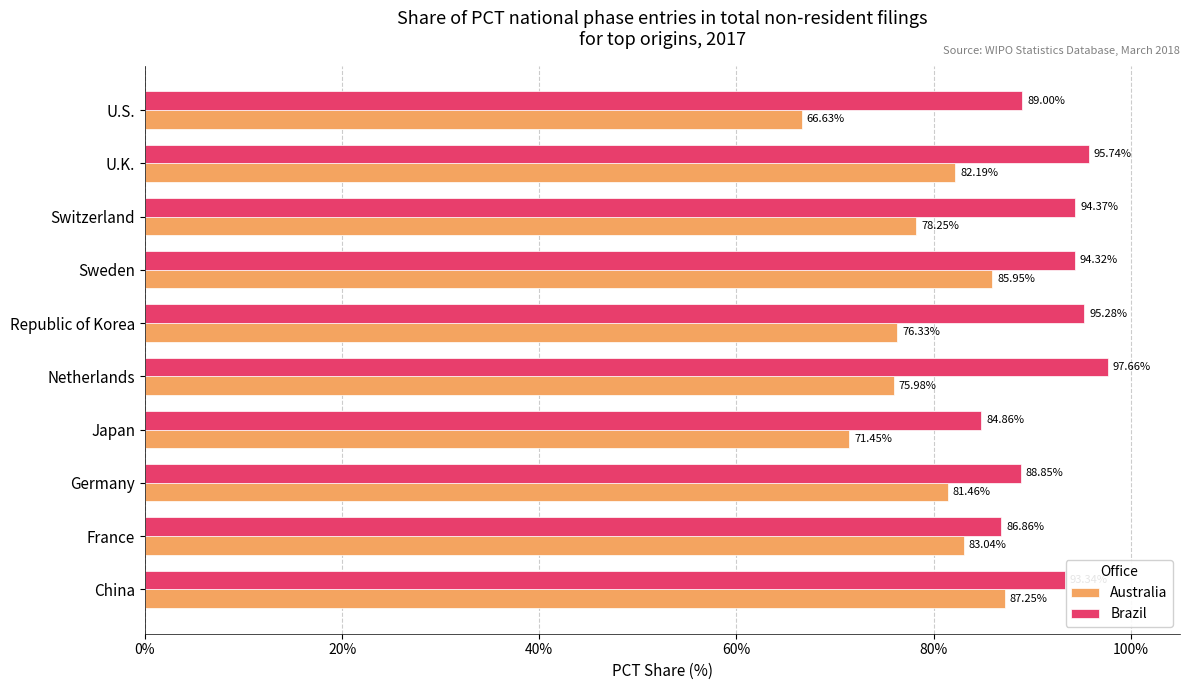

Rank the categories by Australia value from highest to lowest.

China, Sweden, France, U.K., Germany, Switzerland, Republic of Korea, Netherlands, Japan, U.S.